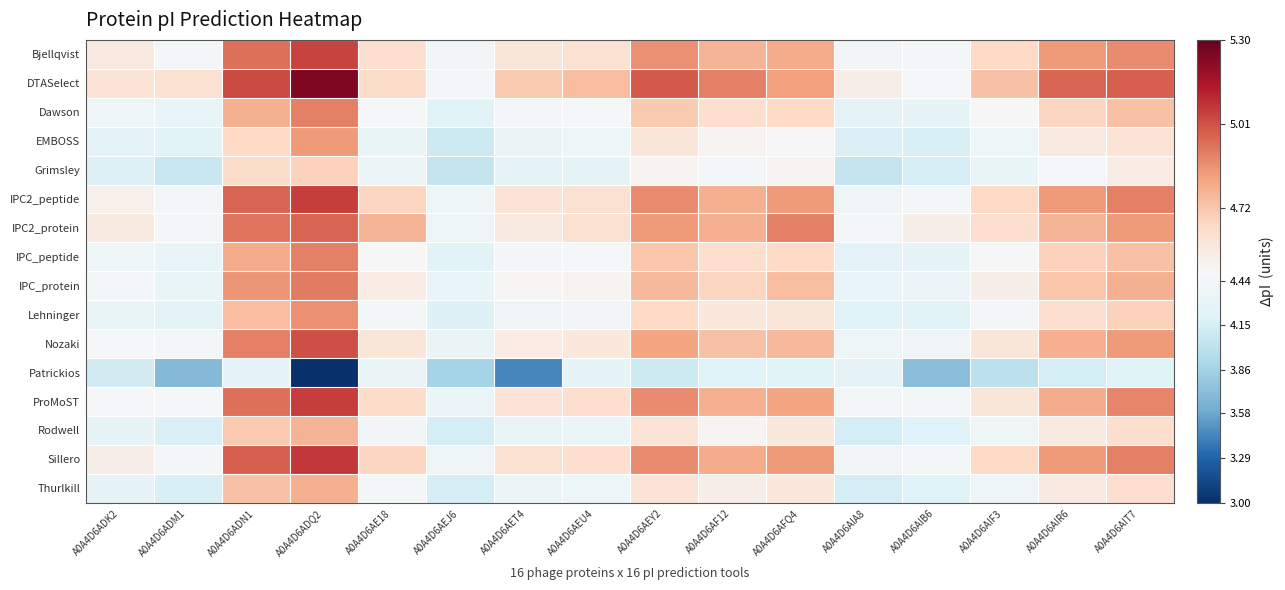

How many series are shown in this chart?

16